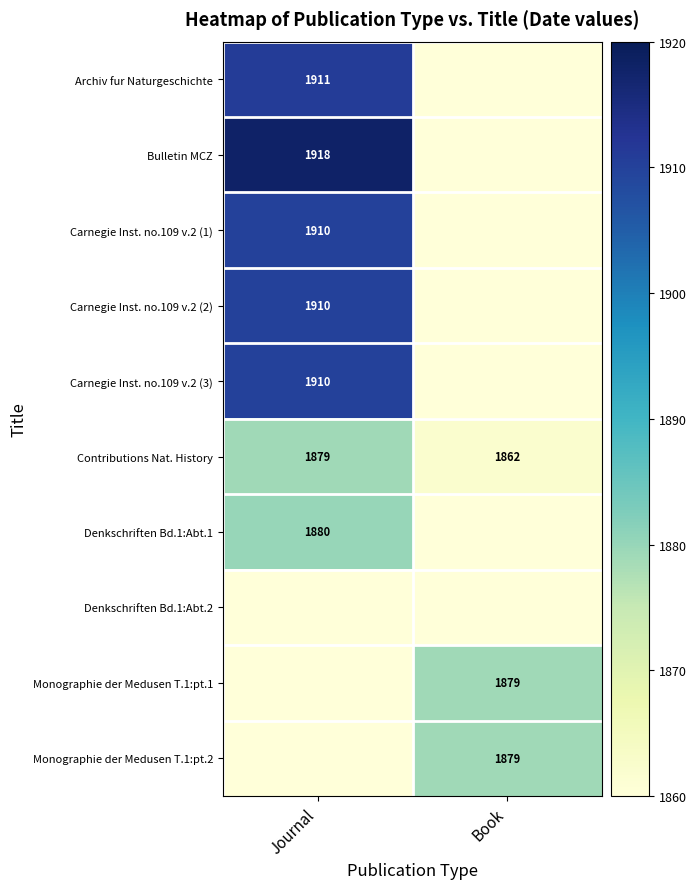

At which label does Bulletin MCZ reach its minimum?

Book